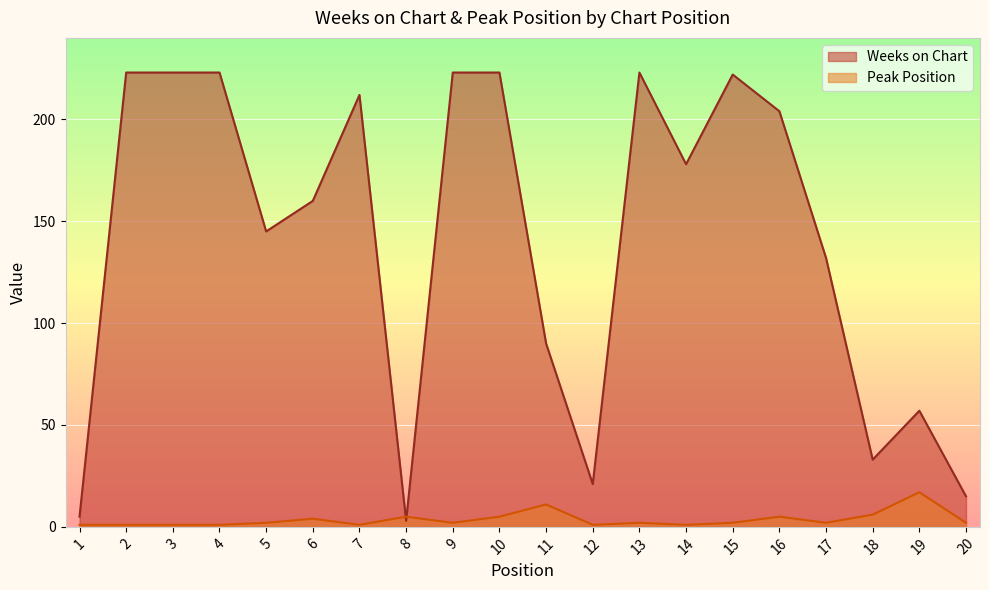

At which category does Peak Position reach its first local peak?

6